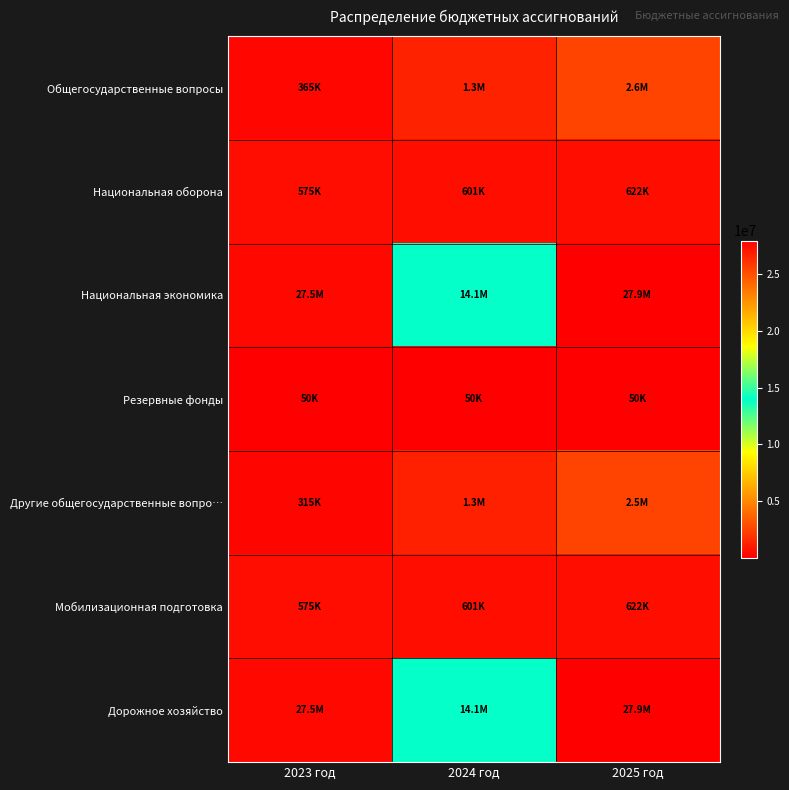

What is the smallest value displayed?

50000.0